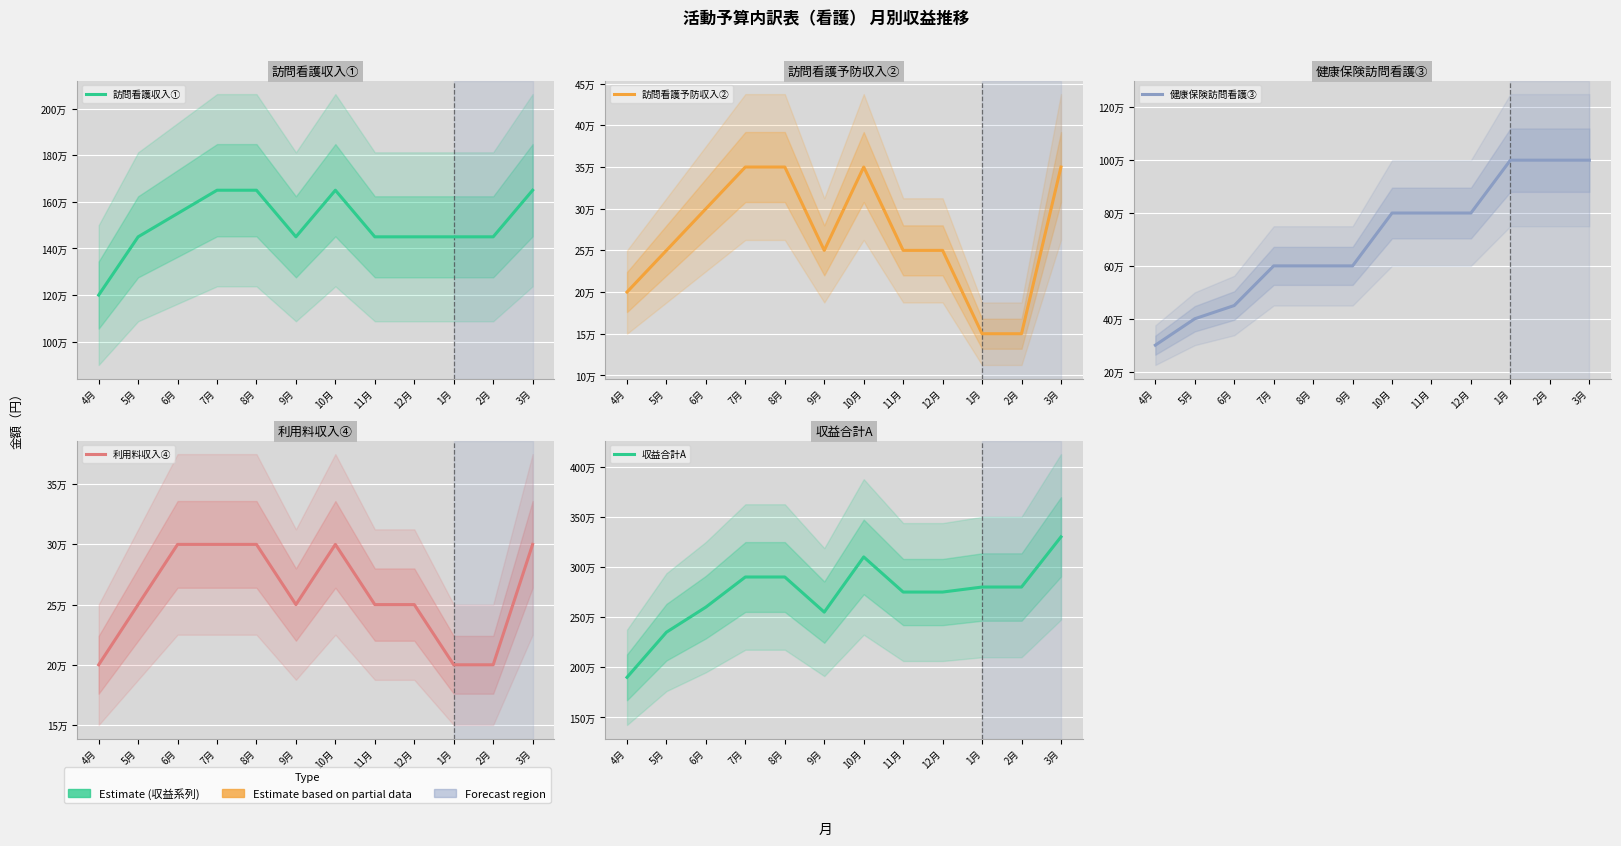

At which category does the chart reach its peak across all series?

3月